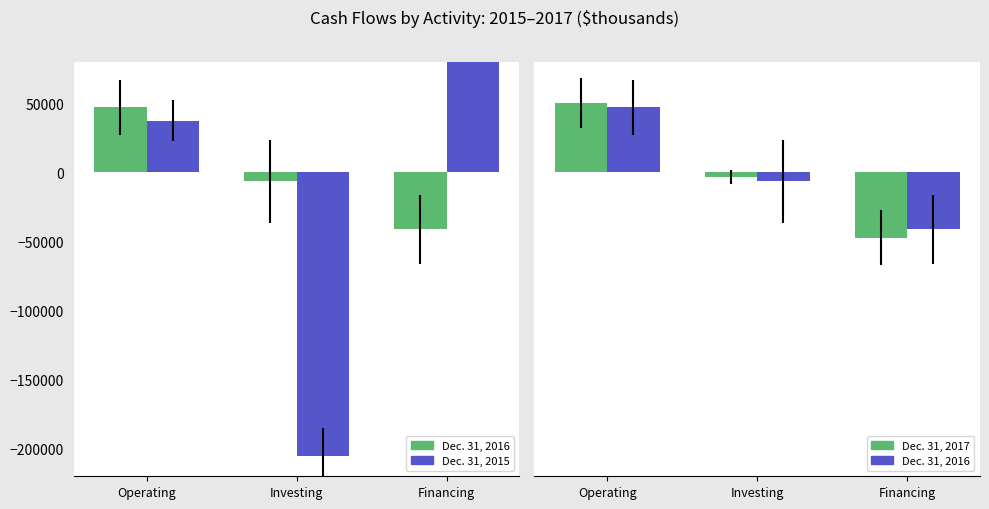

Where is Dec. 31, 2015 nearest to the value -18548?

Operating